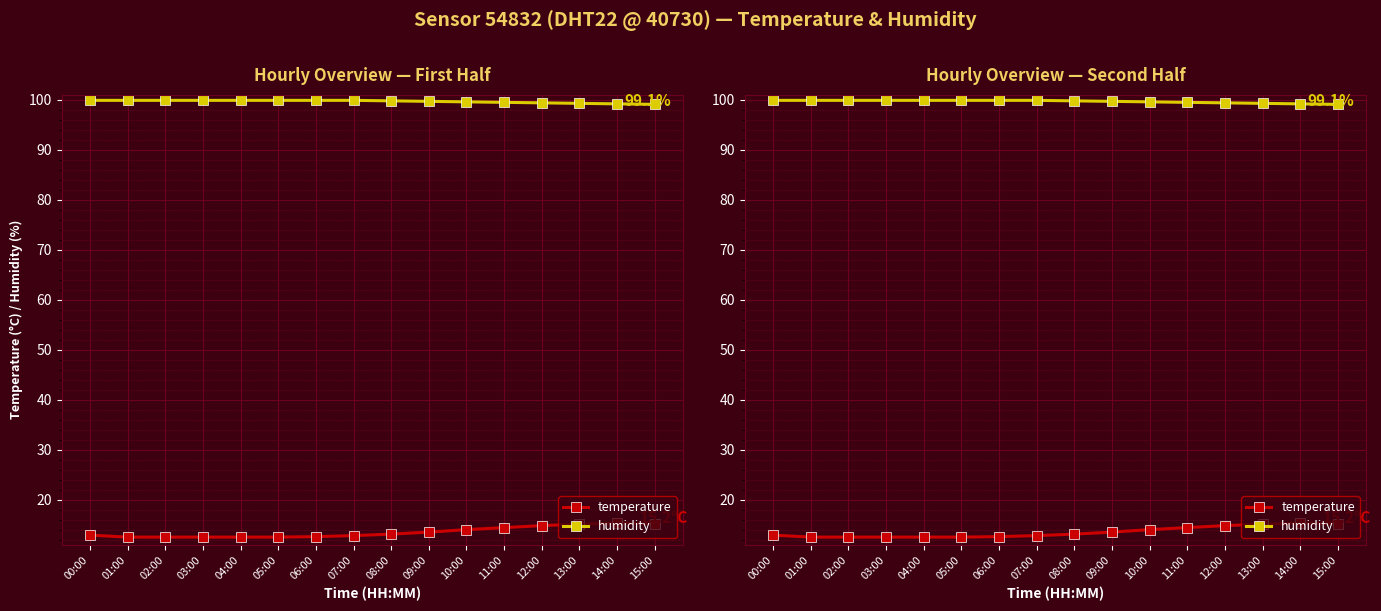

Where is temperature nearest to the value 13?

00:00